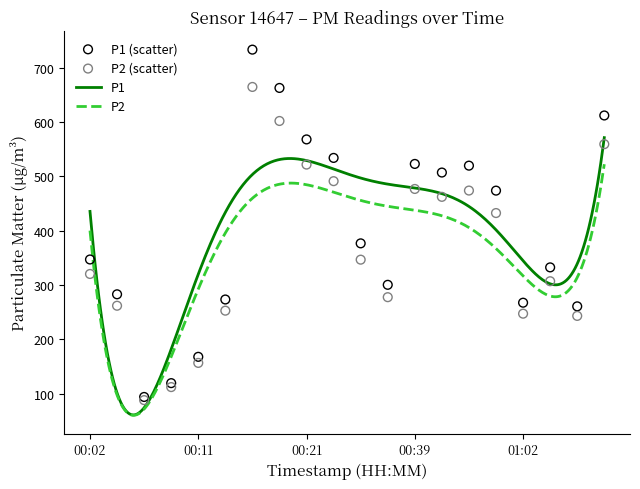

What is the total value across all series at 00:04?

544.7